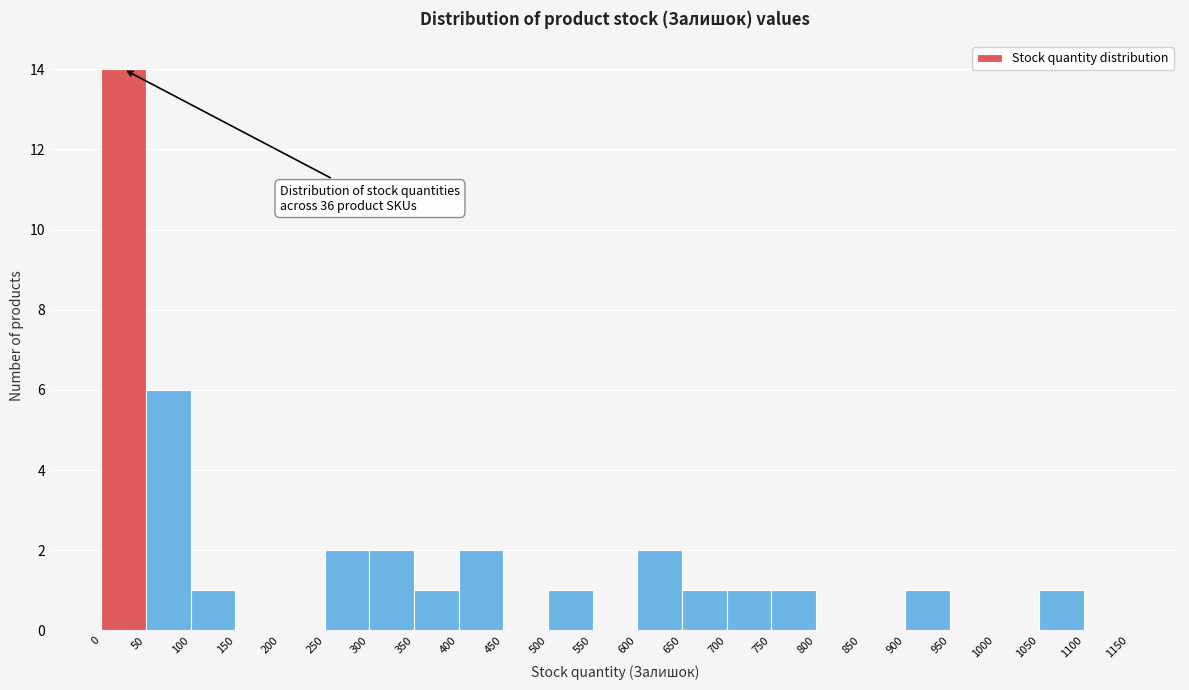

Which range on the x-axis has the tallest bar?

0 to 50